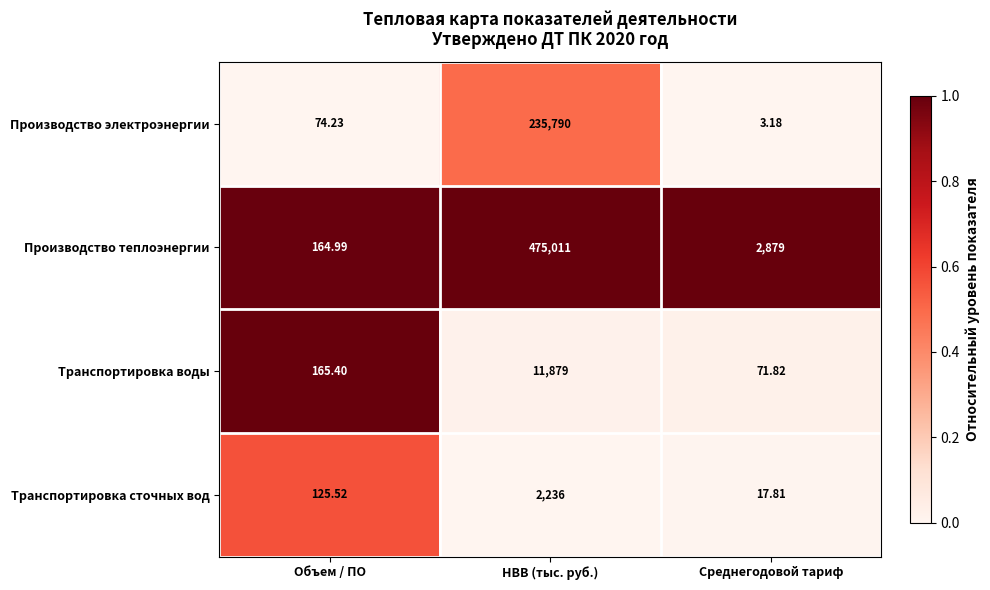

How many data points does each series have?

3